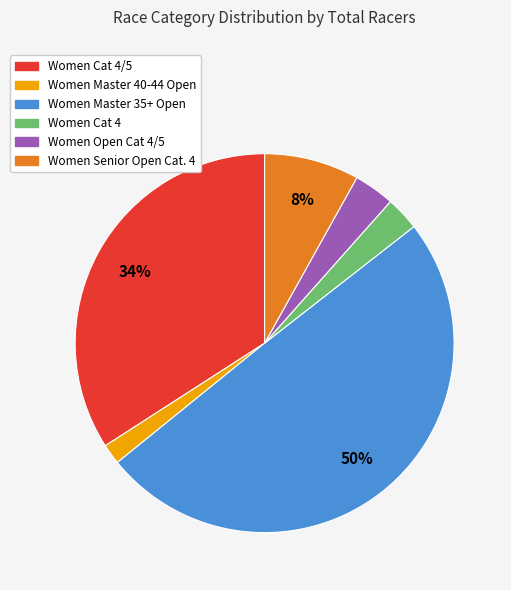

To the nearest percent, what is the difference between the largest and smallest slice percentages?

48%